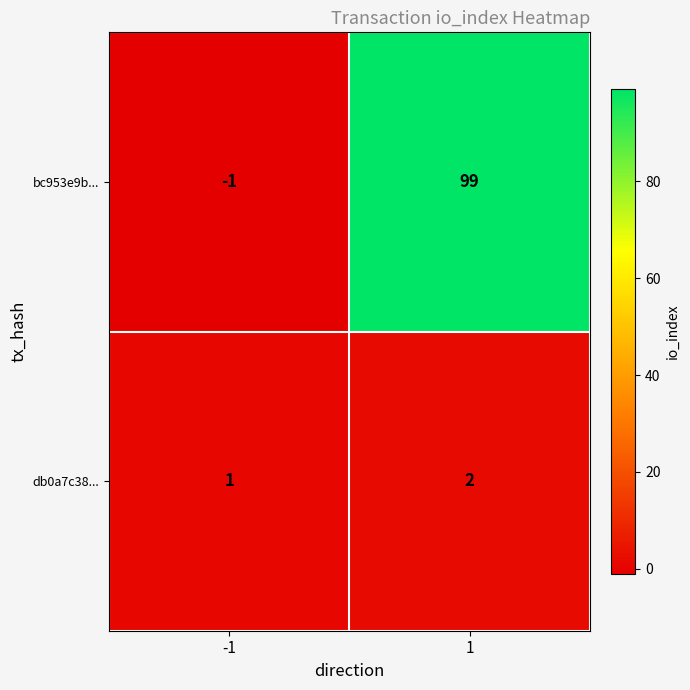

At which category is the sum across all series the highest?

1